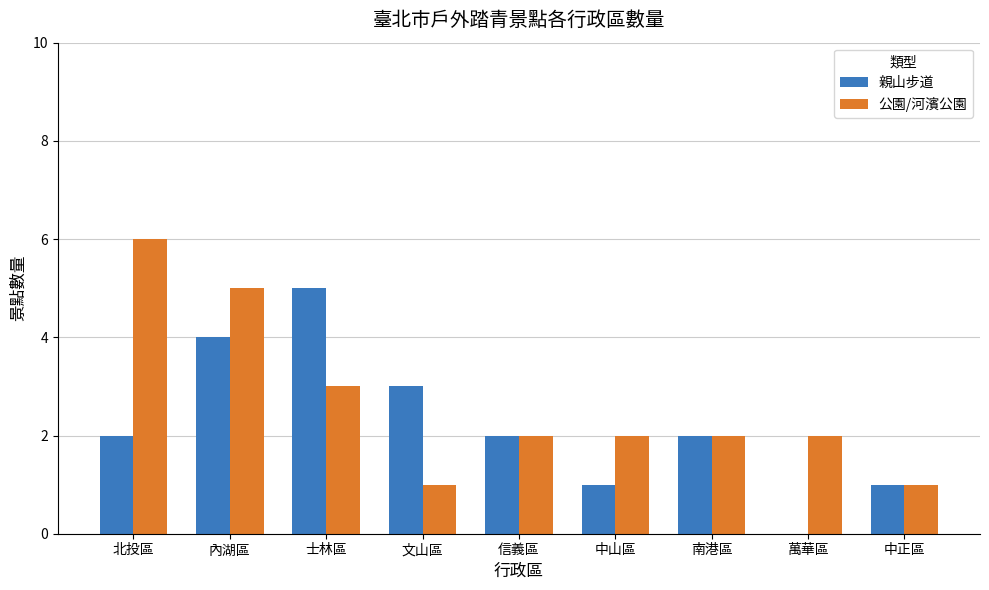

What is the greatest value displayed?

6